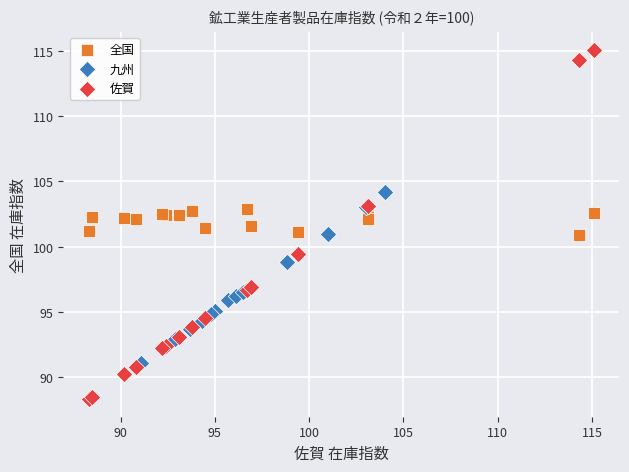

Which series reaches the maximum Y coordinate?

佐賀